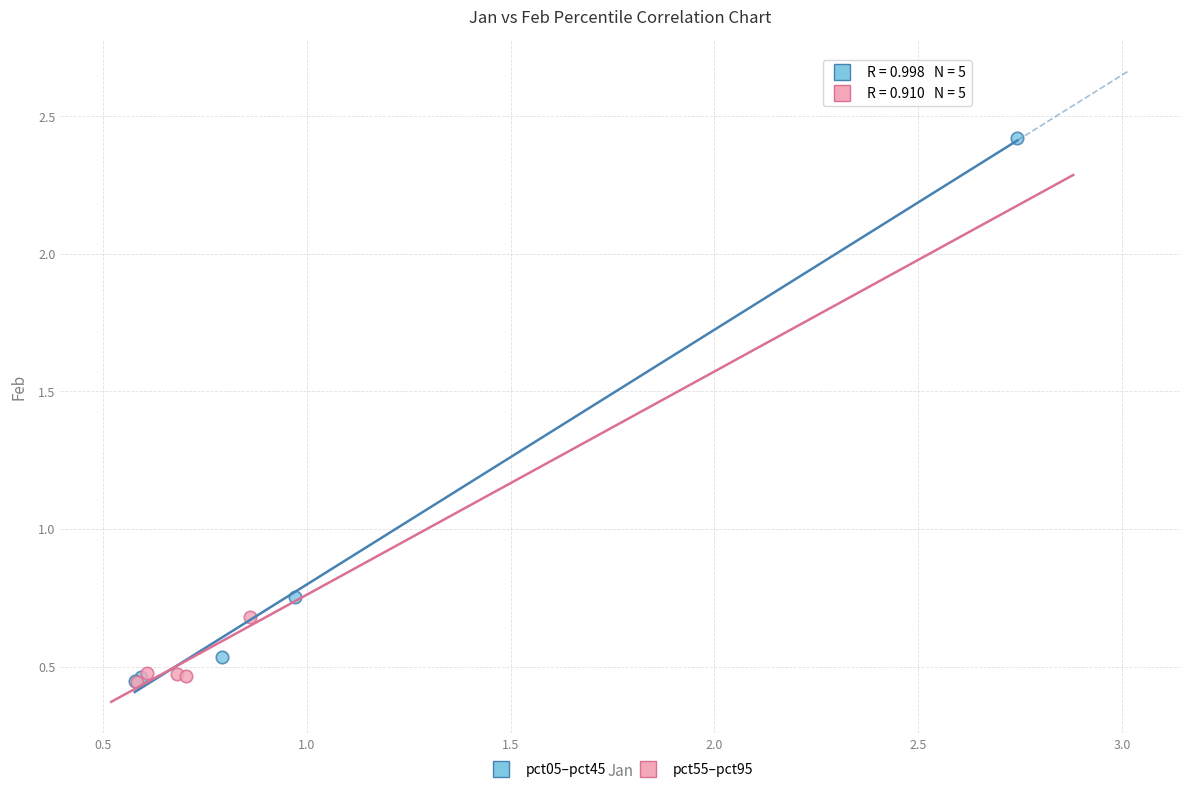

Which series has the widest spread of Y values?

pct05–pct45